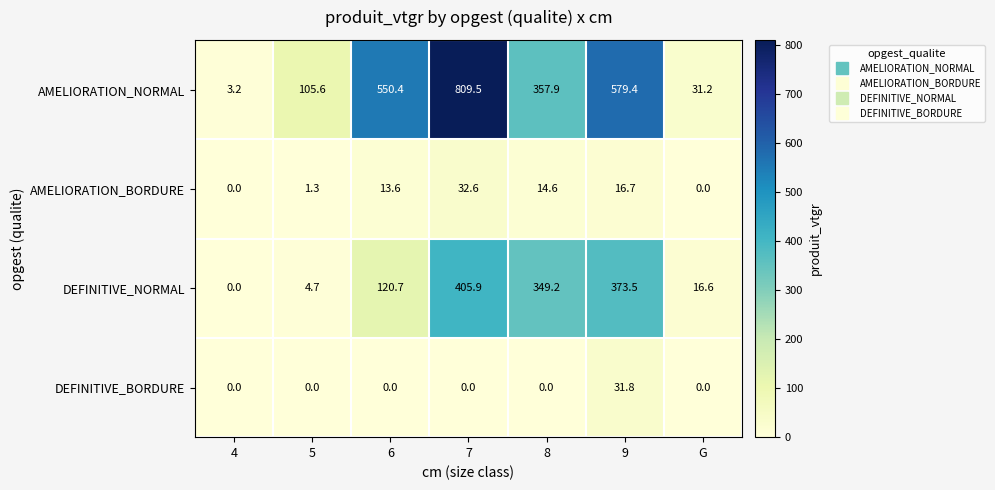

Count the number of data series in this chart.

4